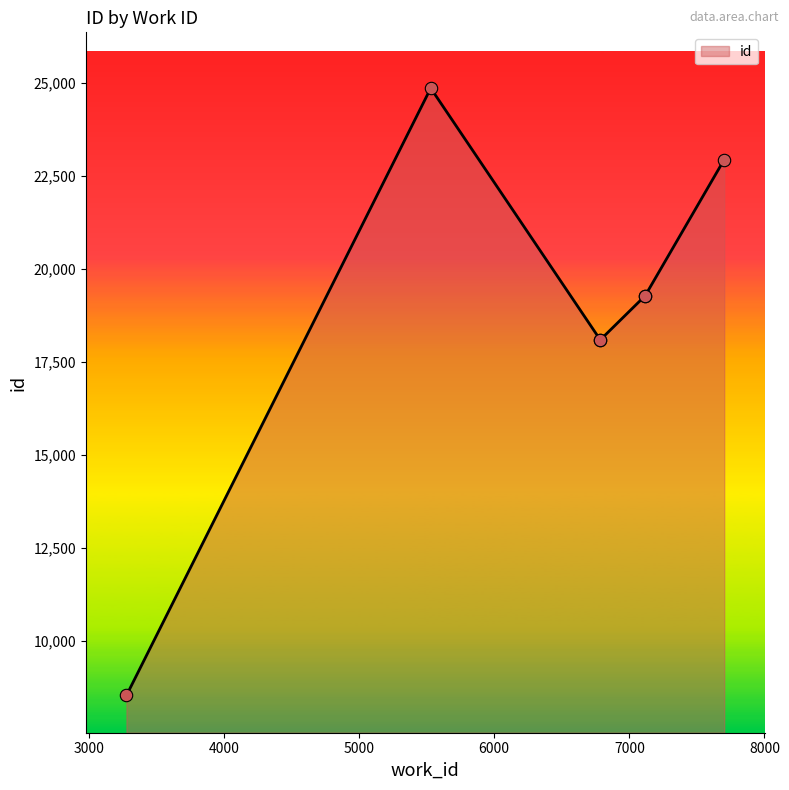

What is the ratio of the value at 7117 to the value at 7117?

1.0